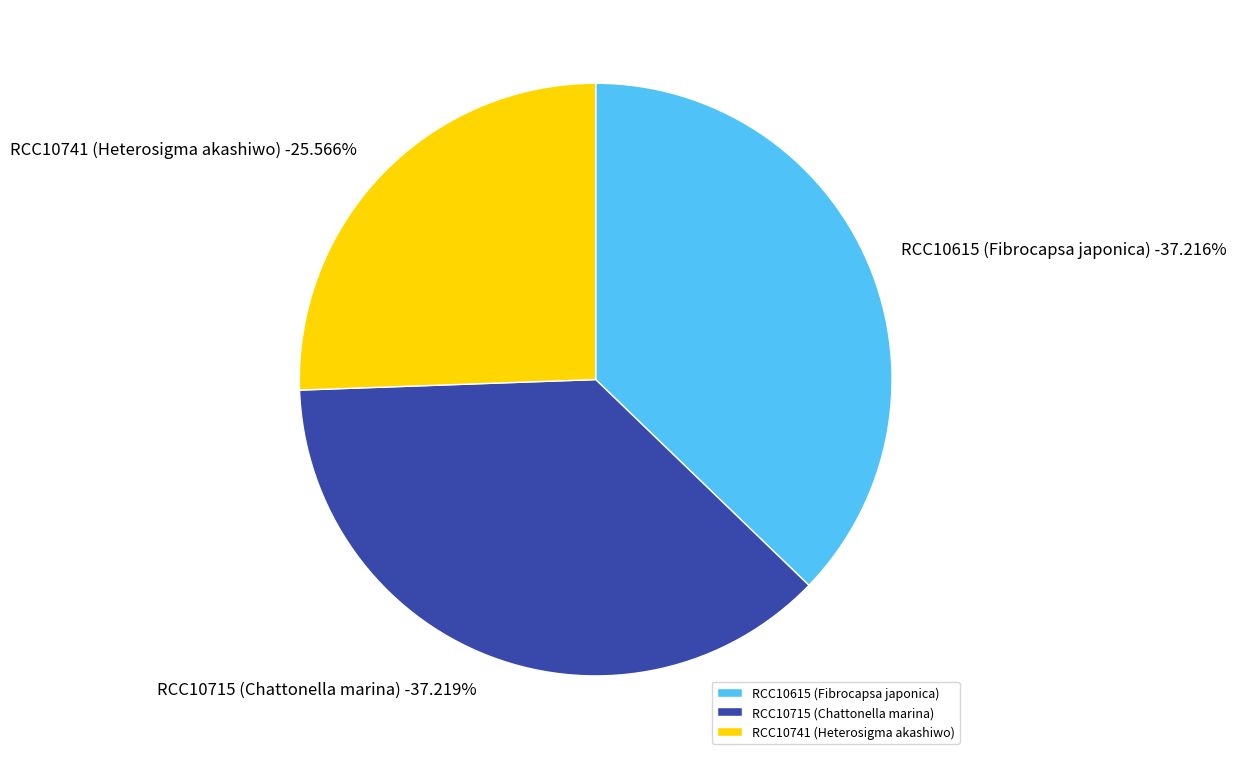

What portion of the pie excludes RCC10615 (Fibrocapsa japonica)?

62.8%